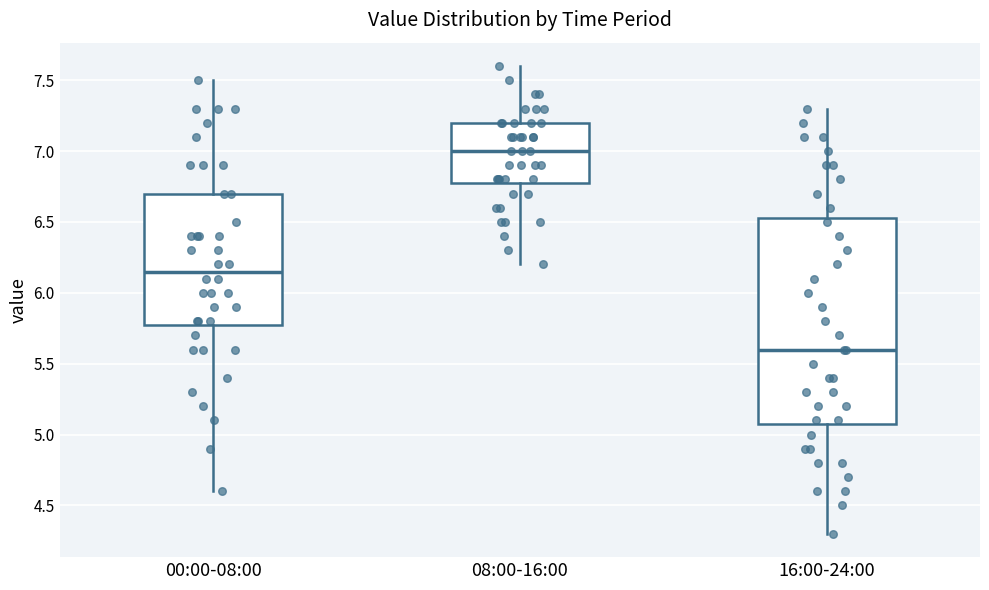

Reading left to right, transcribe this box plot: for each box, give where its median line is, the range the box spans, and where its two whiskers end, as read against the y-axis. The values are not printed on the chart, so give them approximately, as read against the axis.

00:00-08:00: median 6.15, box 5.80 to 6.70, whiskers 4.60 to 7.50
08:00-16:00: median 7.00, box 6.80 to 7.20, whiskers 6.20 to 7.60
16:00-24:00: median 5.60, box 5.10 to 6.55, whiskers 4.30 to 7.30